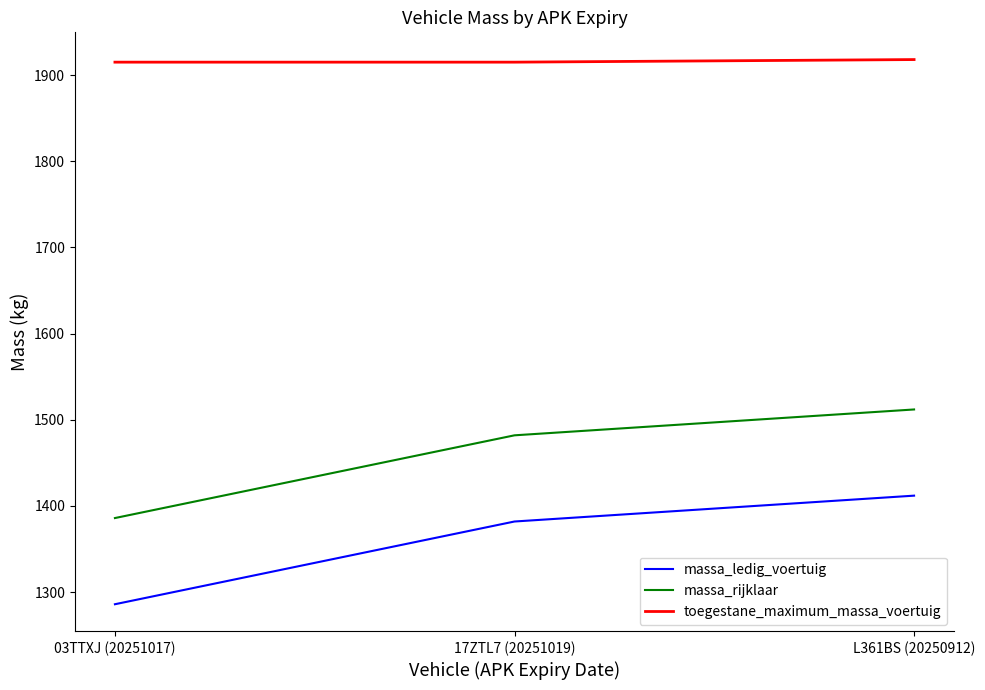

What is the spread (max minus min) of values at L361BS (20250912)?

506